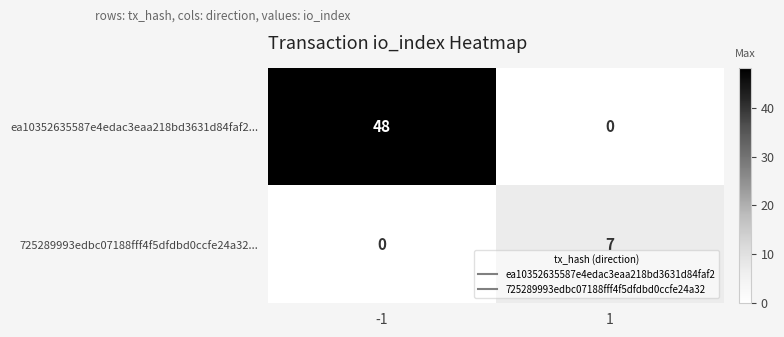

True or false: 725289993edbc07188fff4f5dfdbd0ccfe24a32... has a value of 0 at -1.

True